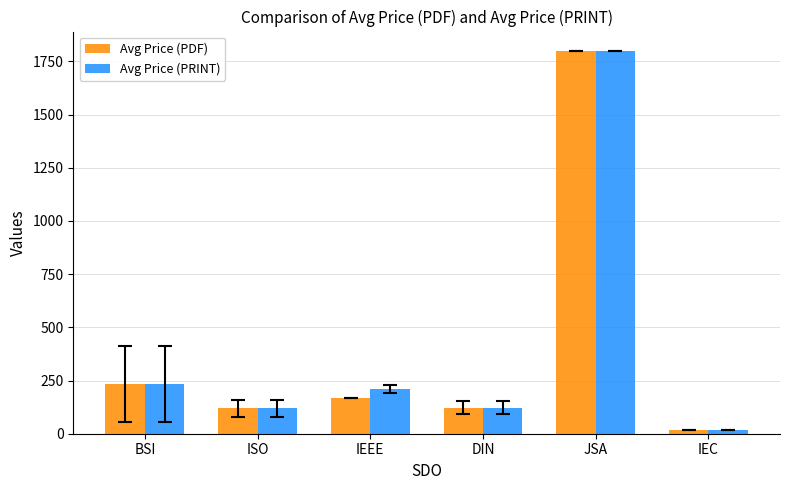

What value does the Avg Price (PDF) series have at IEEE?

169.0